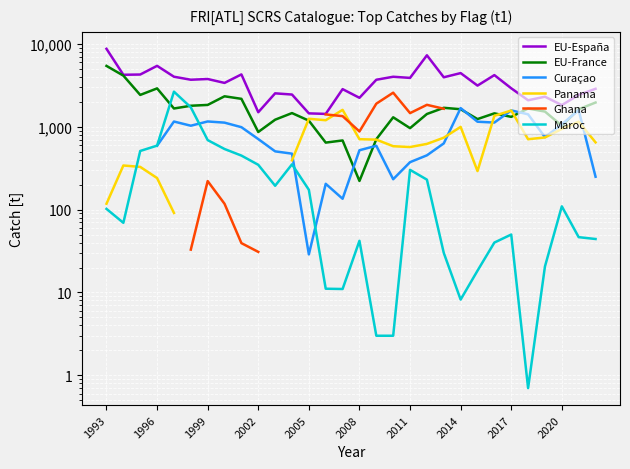

What is the difference between the highest and lowest values at 2011?

3589.3